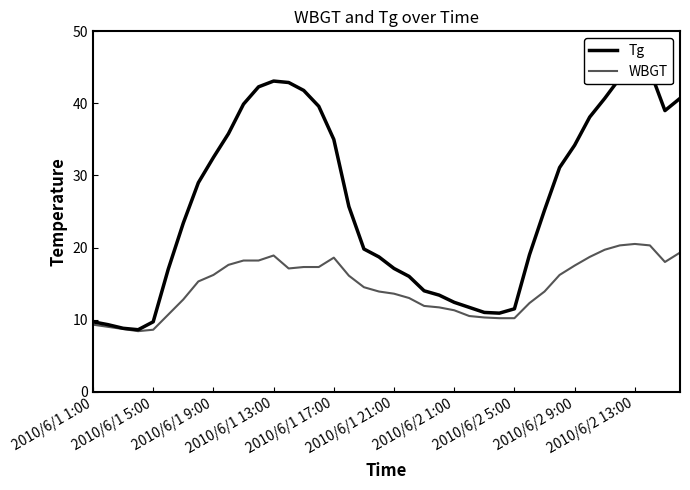

What is the highest value of the WBGT series?

20.5